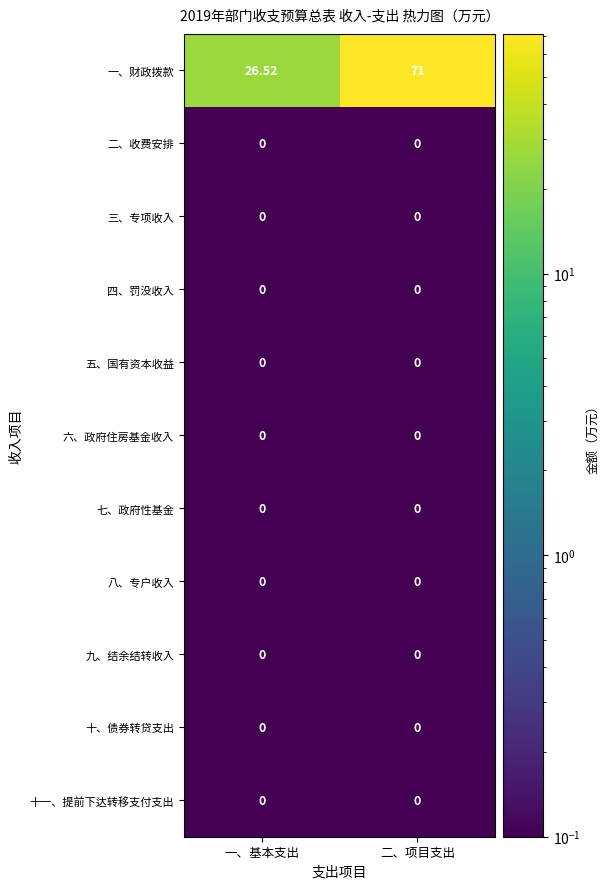

Count the number of categories in the chart.

2